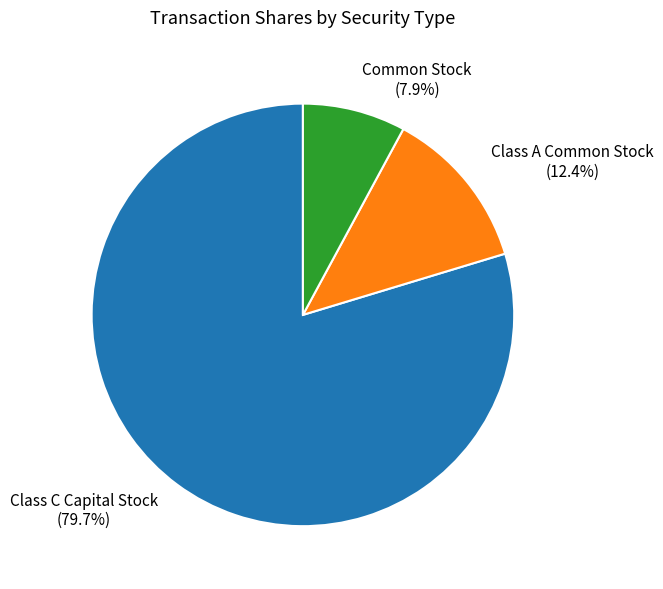

Which category has the biggest portion of the pie?

Class C Capital Stock